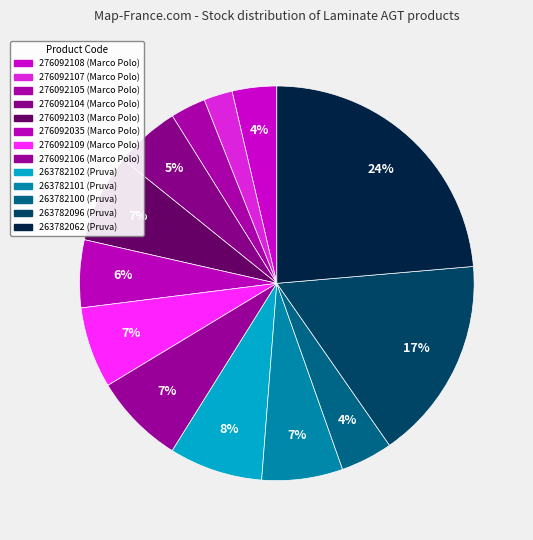

What percentage do 263782096 and 276092106 together represent?

24.2%